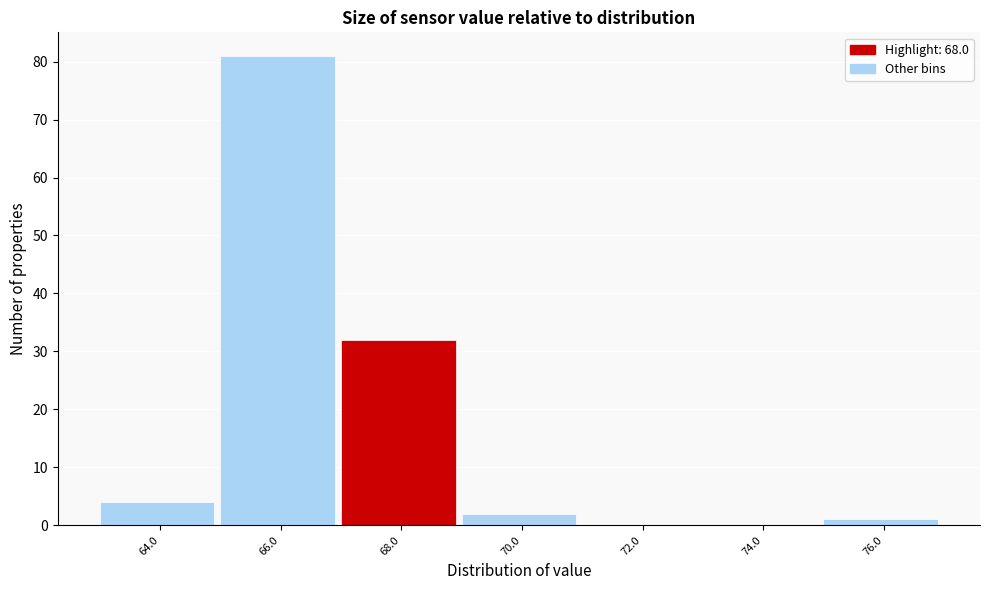

Reading left to right, list all the values displayed in this chart.

64.0=4	66.0=81	68.0=32	70.0=2	72.0=0	74.0=0	76.0=1